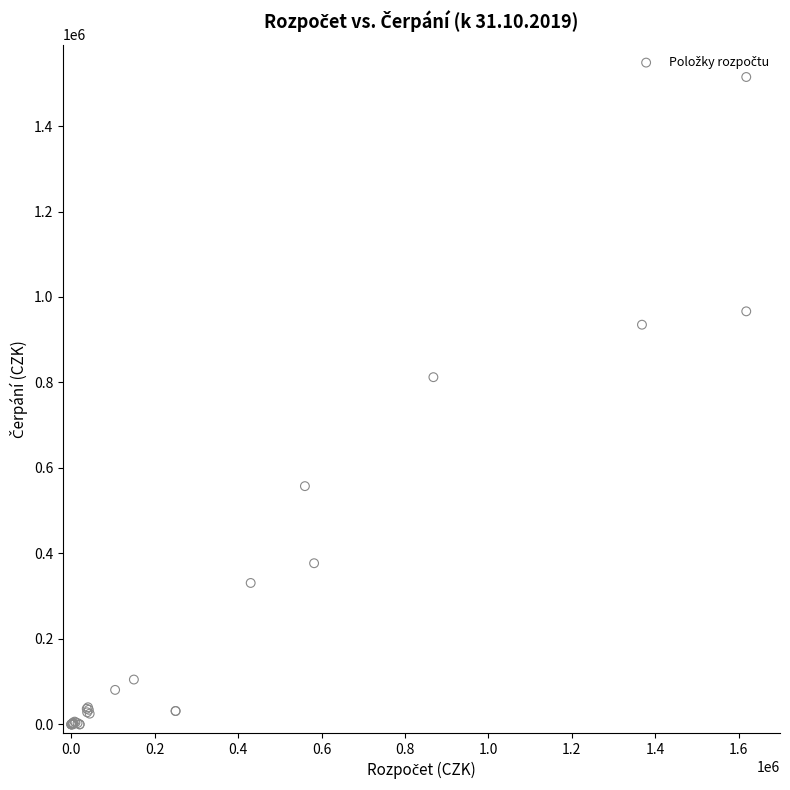

What Y value in the scatter plot is closest to 757368?

812396.8